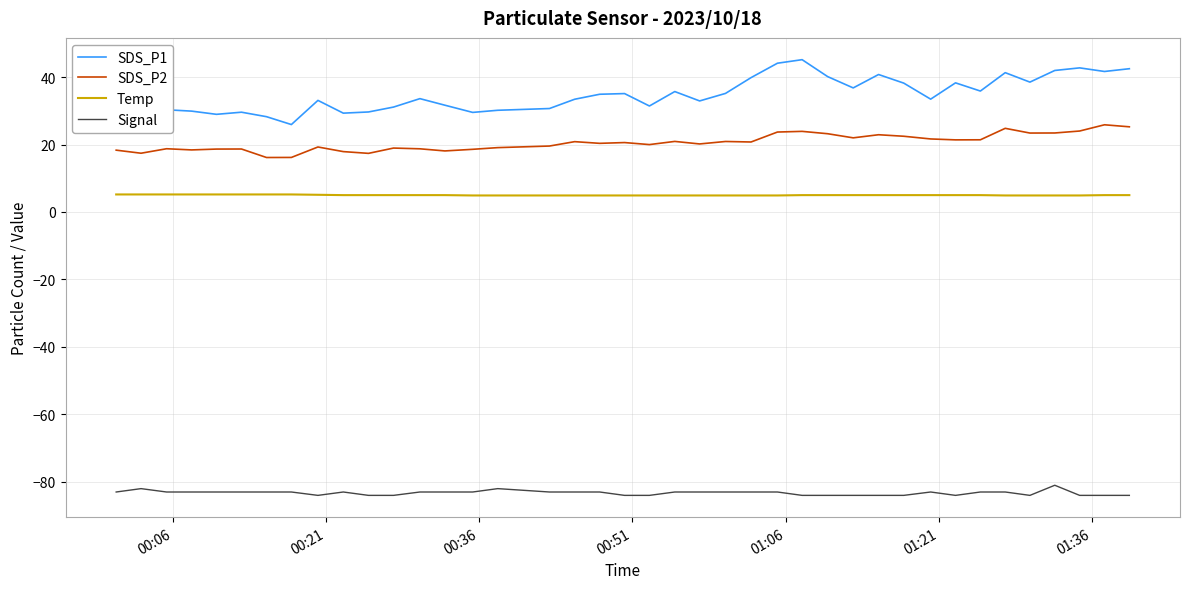

What is the minimum value for SDS_P1?

25.9